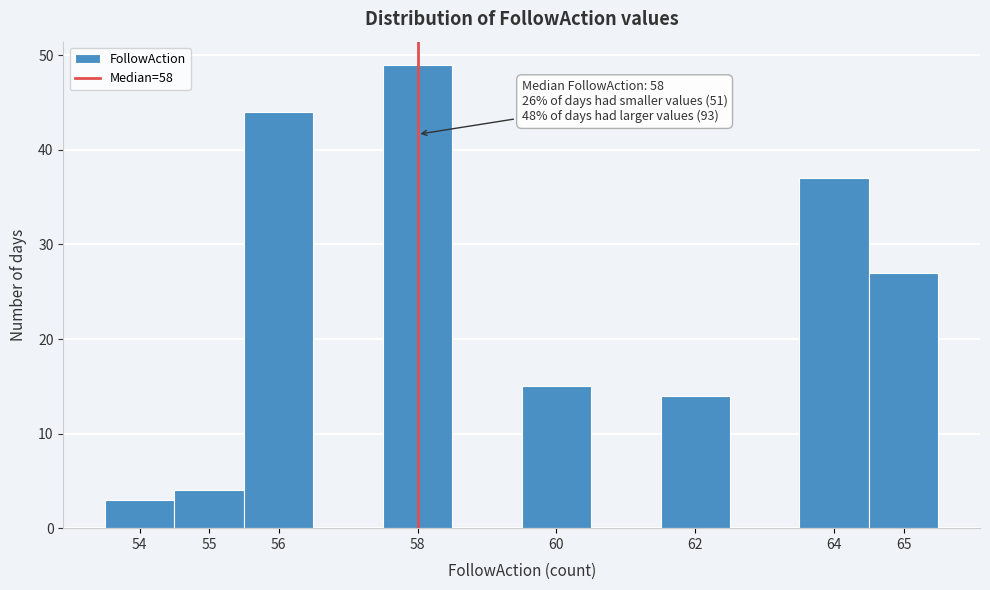

Which range on the x-axis has the tallest bar?

57.5 to 58.5